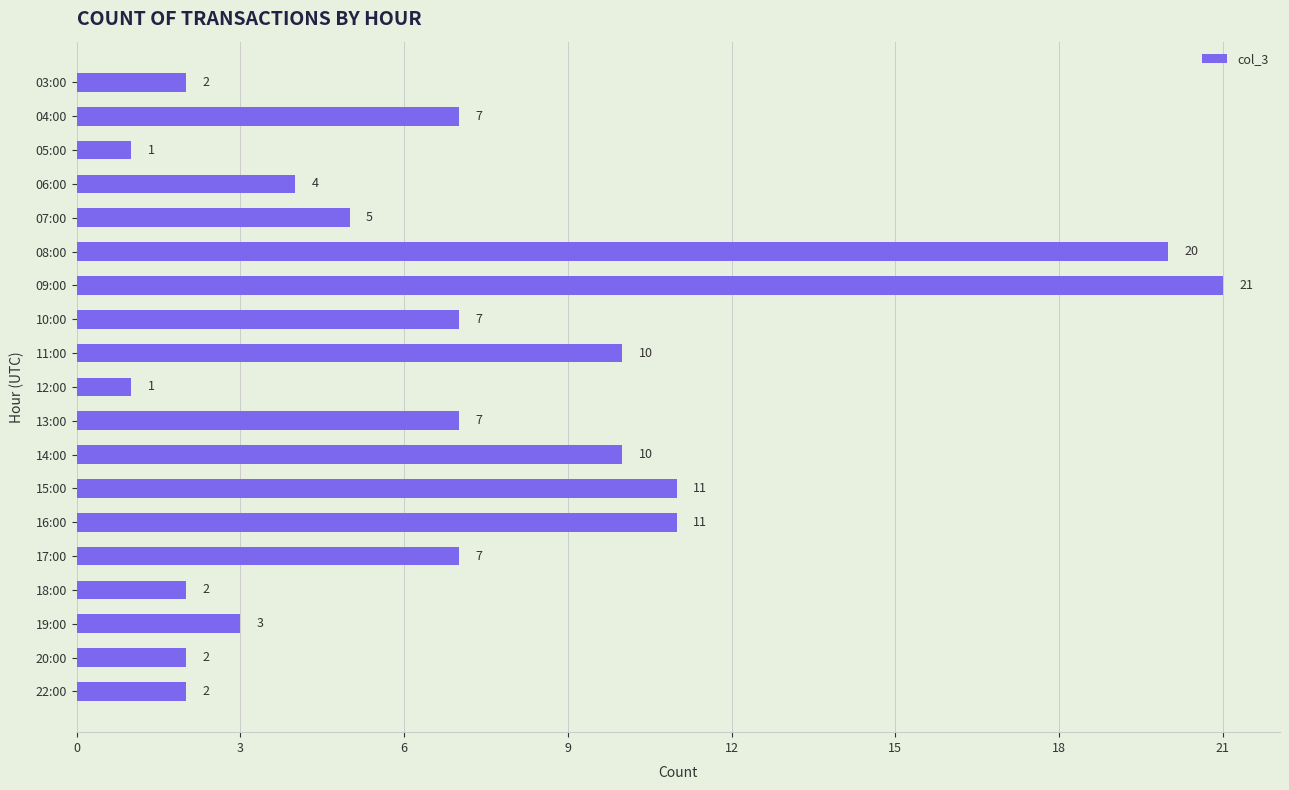

How many distinct data groups are displayed?

1